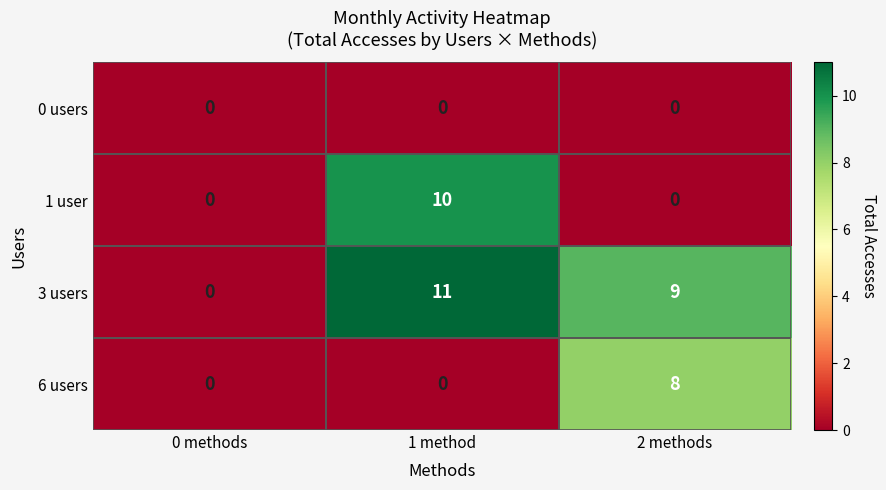

What is the approximate value of 3 users at 2 methods?

9